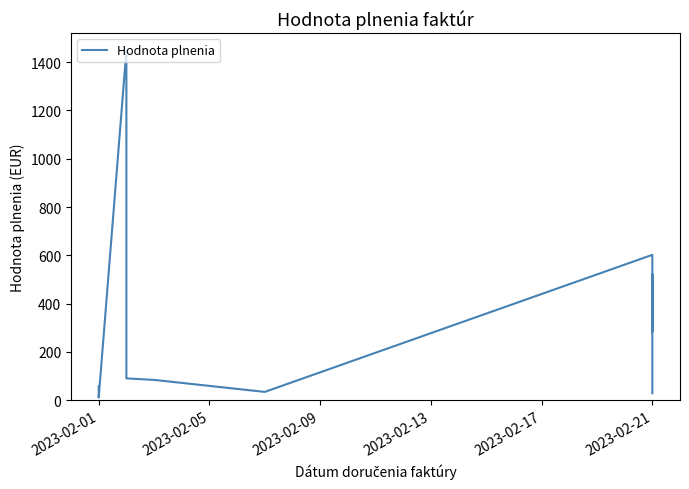

What is the difference between the second highest and minimum values?

591.0